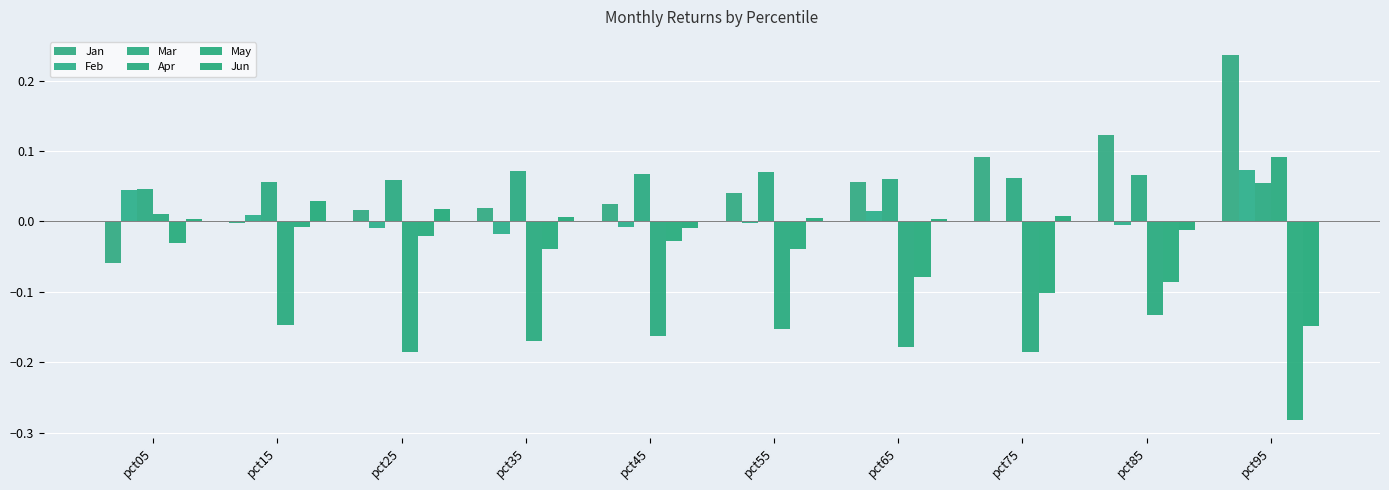

Are the bars horizontal?

No